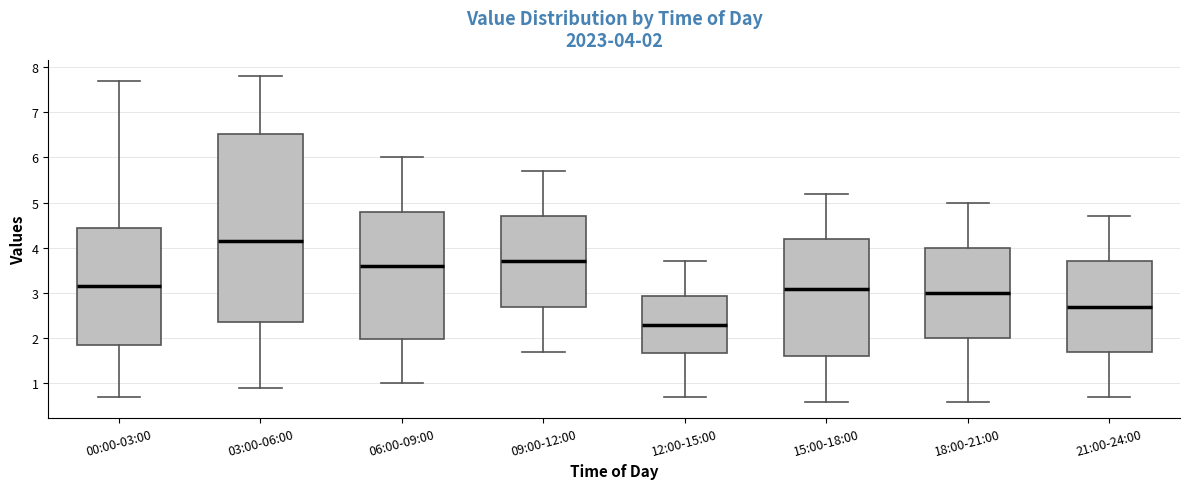

Which box is the tallest, from its lower edge to its upper edge?

03:00-06:00